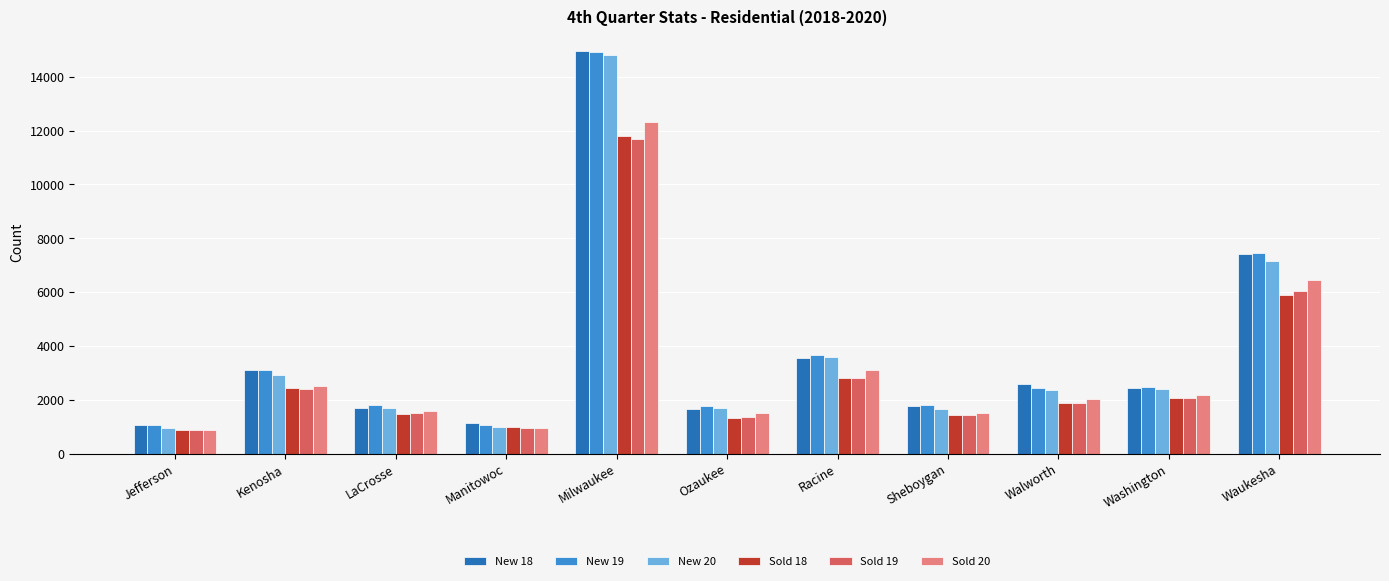

What is the average value of the Sold 18 series?

2997